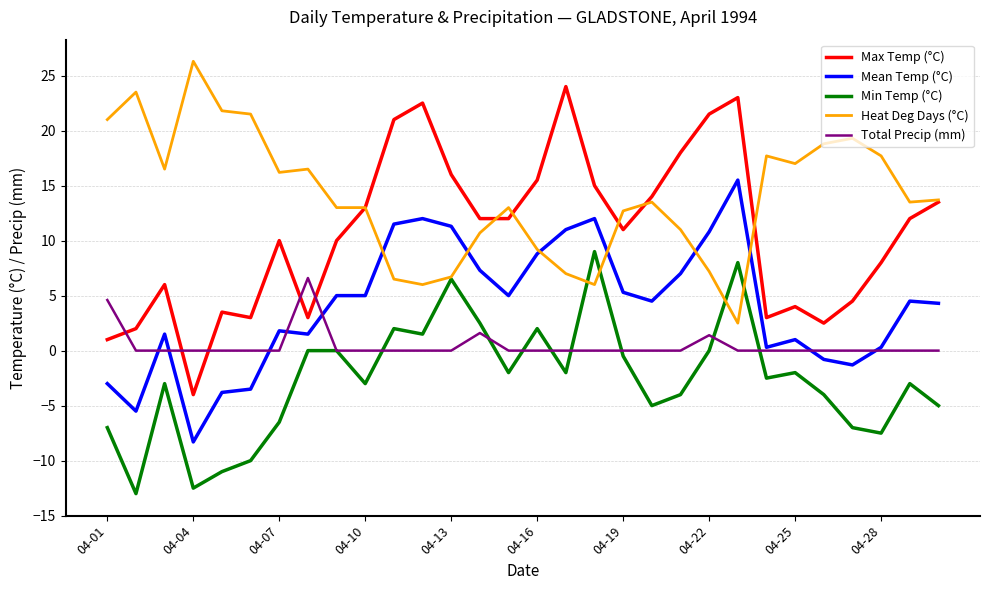

What are all the series names shown in the legend?

Max Temp (°C), Mean Temp (°C), Min Temp (°C), Heat Deg Days (°C), Total Precip (mm)